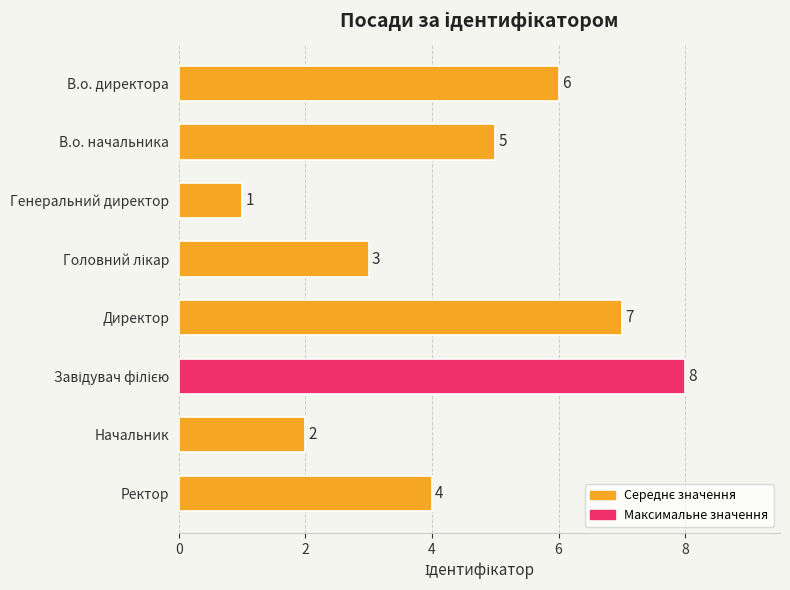

Which label corresponds to the smallest value in the chart?

Генеральний директор